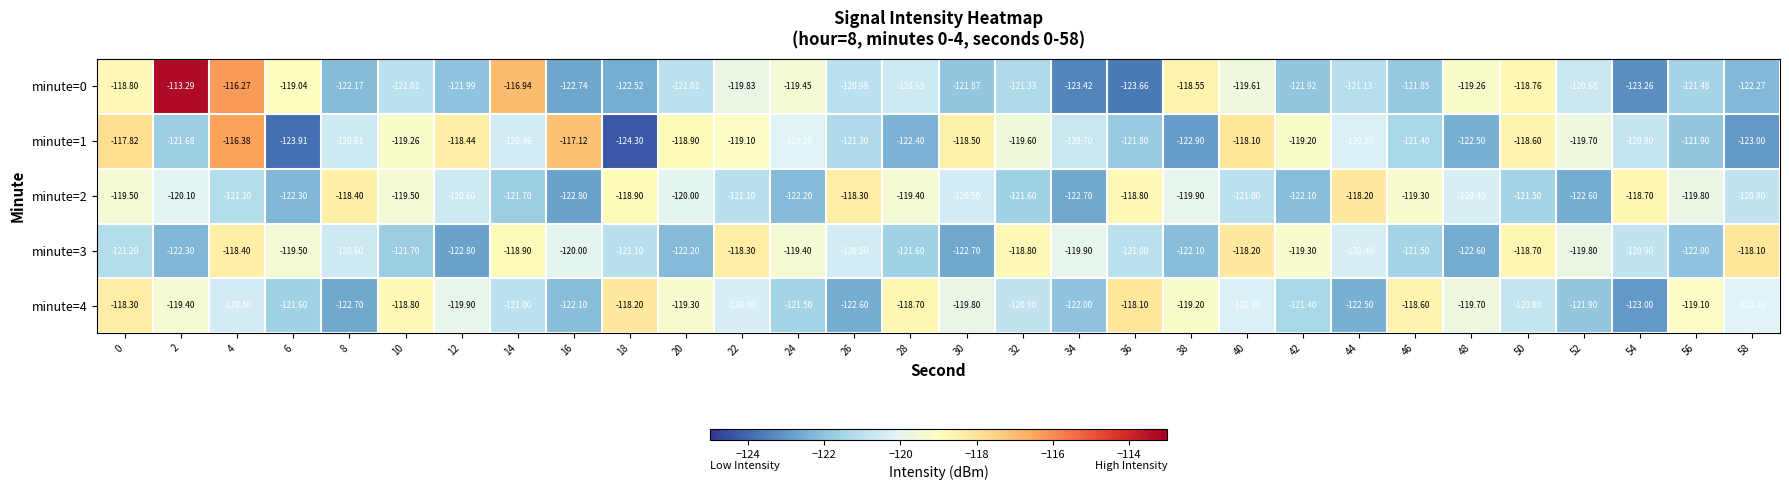

Is the value of minute=2 at 30 greater than the value of minute=3 at 24?

No